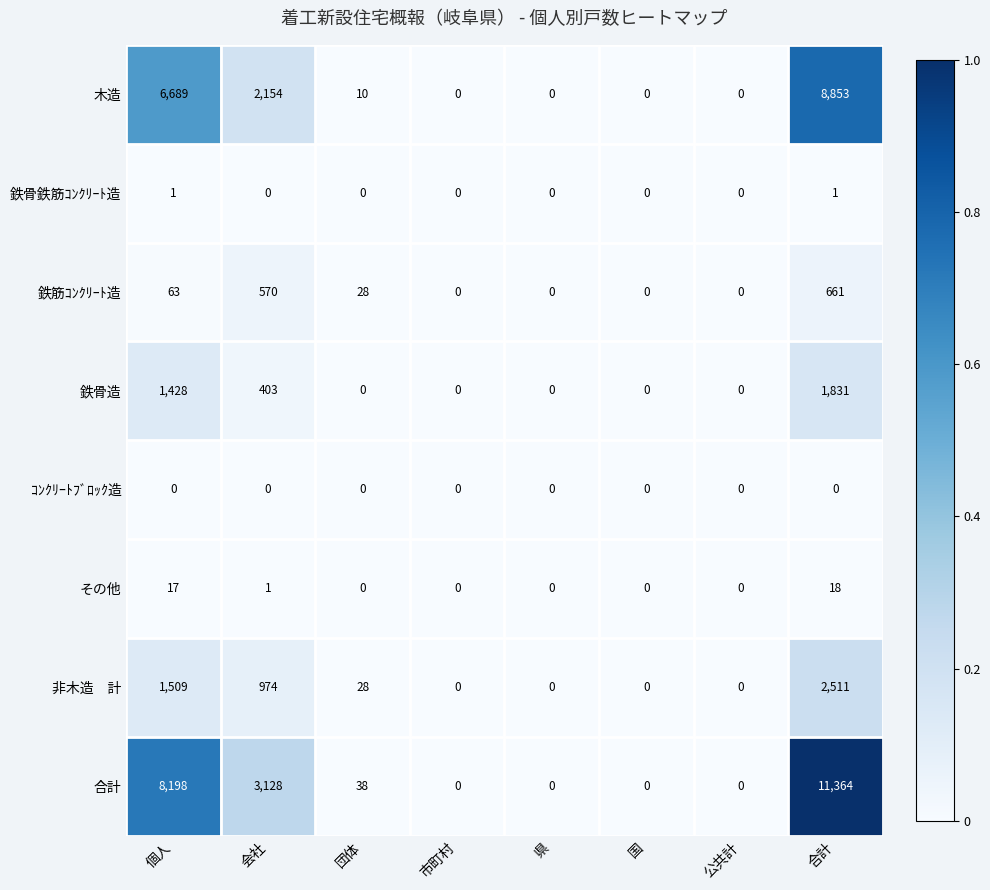

Is it true that 鉄筋ｺﾝｸﾘｰﾄ造 equals 570 at 会社?

True